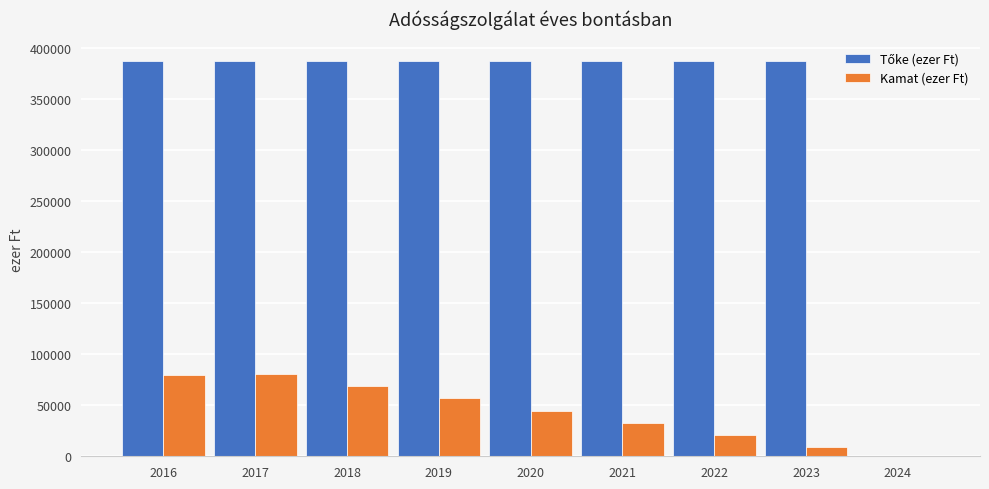

The value of Kamat (ezer Ft) at 2022 is 20877. True or false?

True